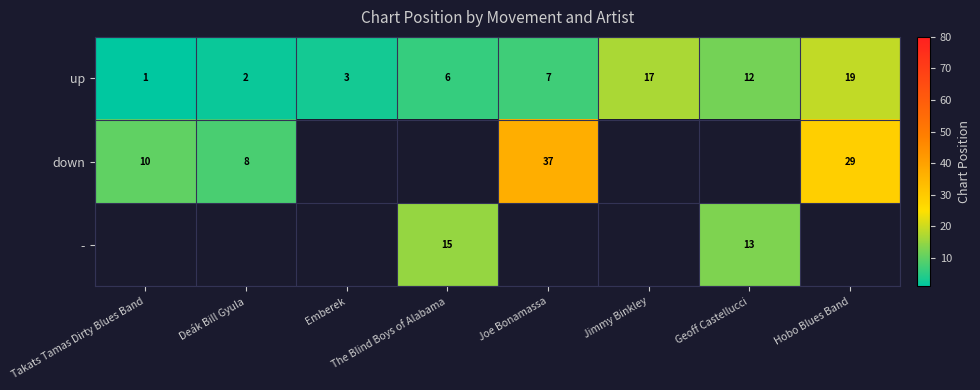

At how many categories does at least one series exceed 4?

8